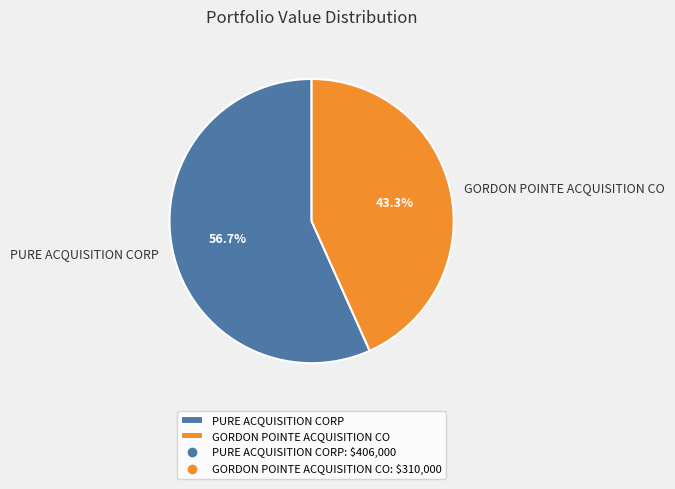

How many slices are in this pie chart?

2